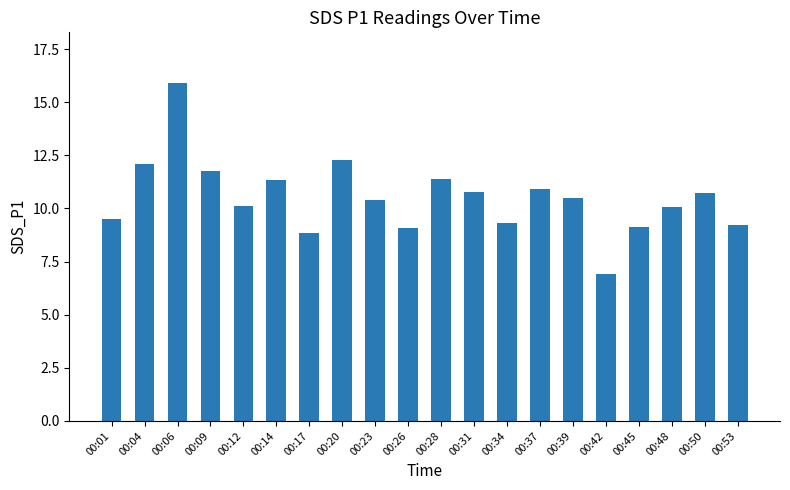

Where does the data first go above 10?

00:04